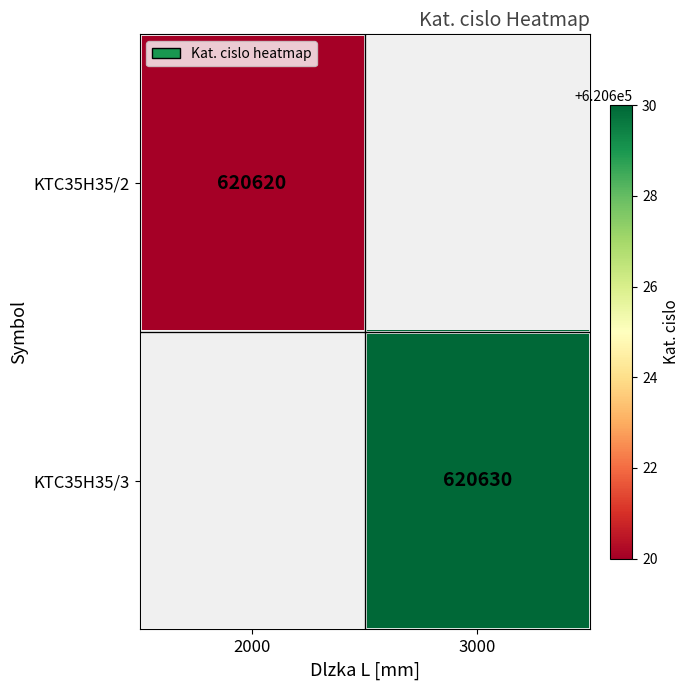

The value of KTC35H35/3 at 3000 is 620630. True or false?

True